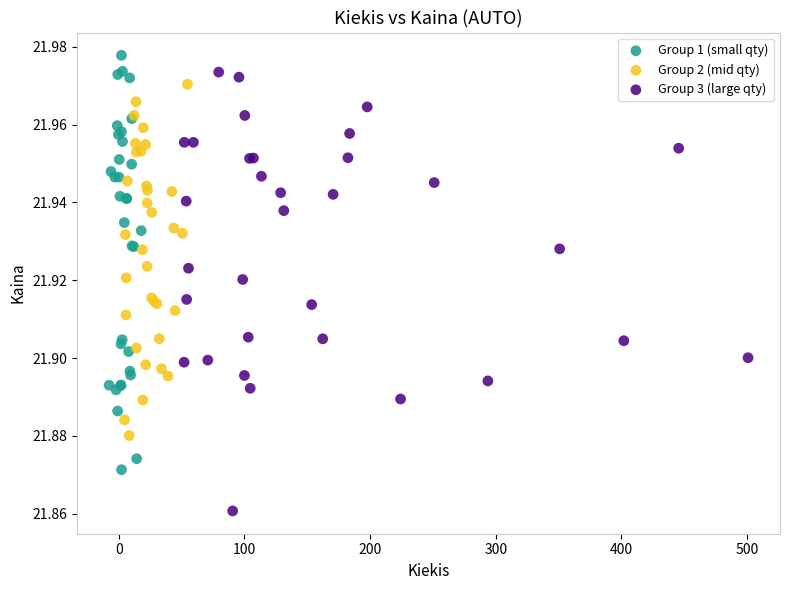

Which series reaches the minimum Y coordinate?

Group 3 (large qty)